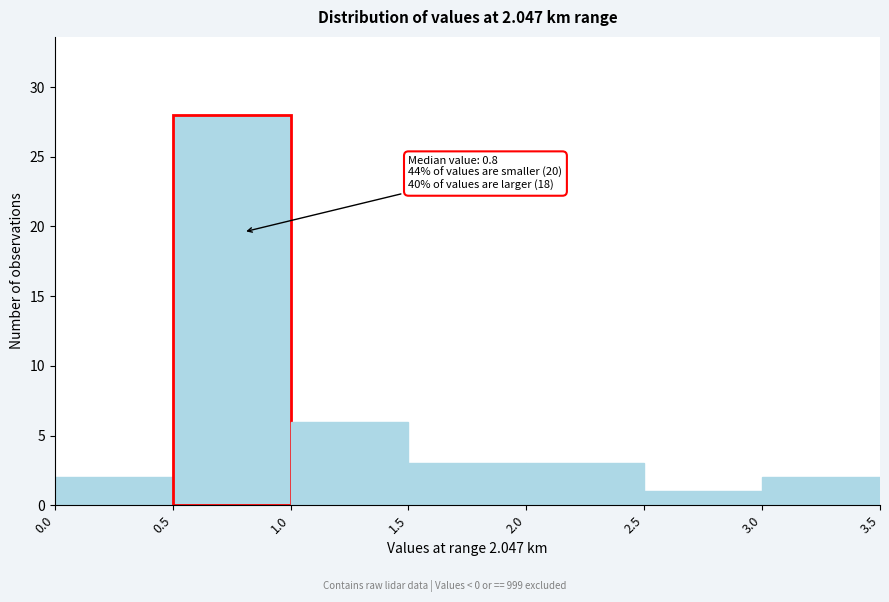

Which range on the x-axis has the tallest bar?

0.5 to 1.0